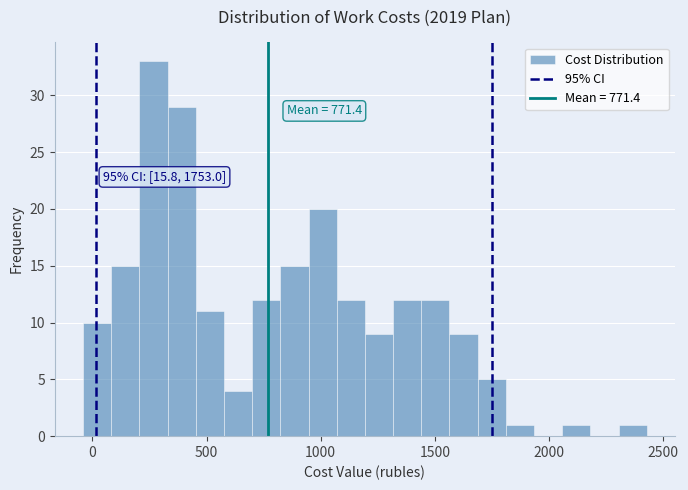

Around what value on the x-axis is the tallest bar? Give the approximate position of its centre, as read against the axis.

250